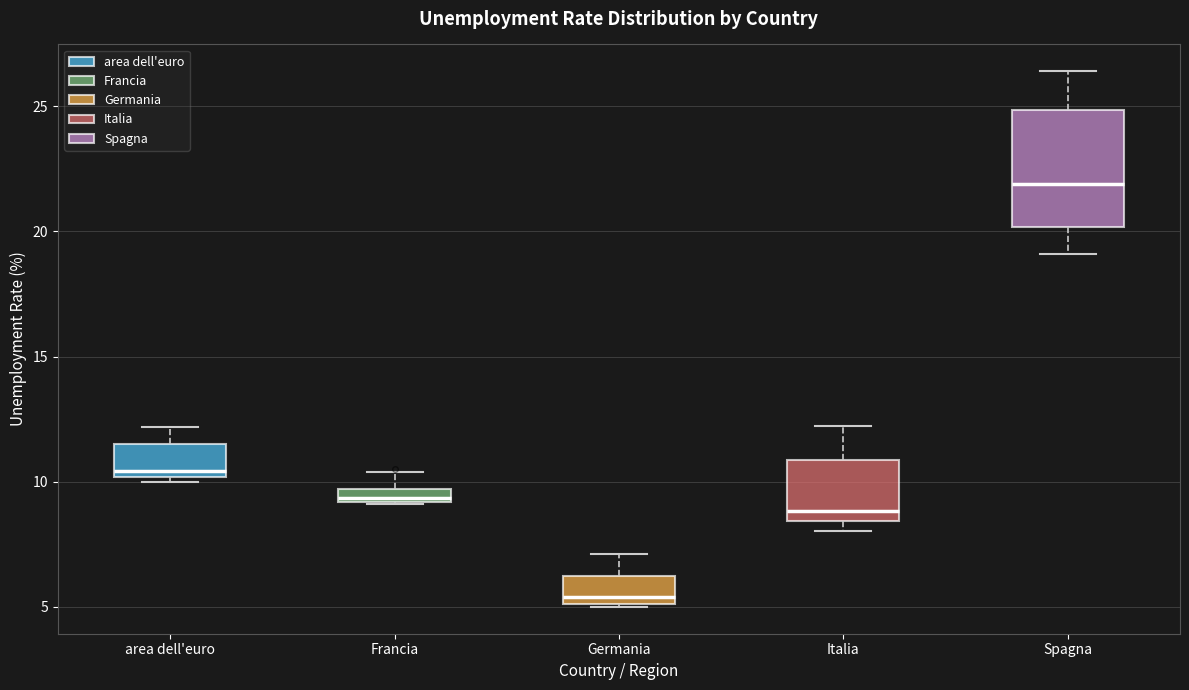

Where does the median line of the box for Spagna sit on the y-axis? The values are not printed on the chart, so give them approximately, as read against the axis.

22.0